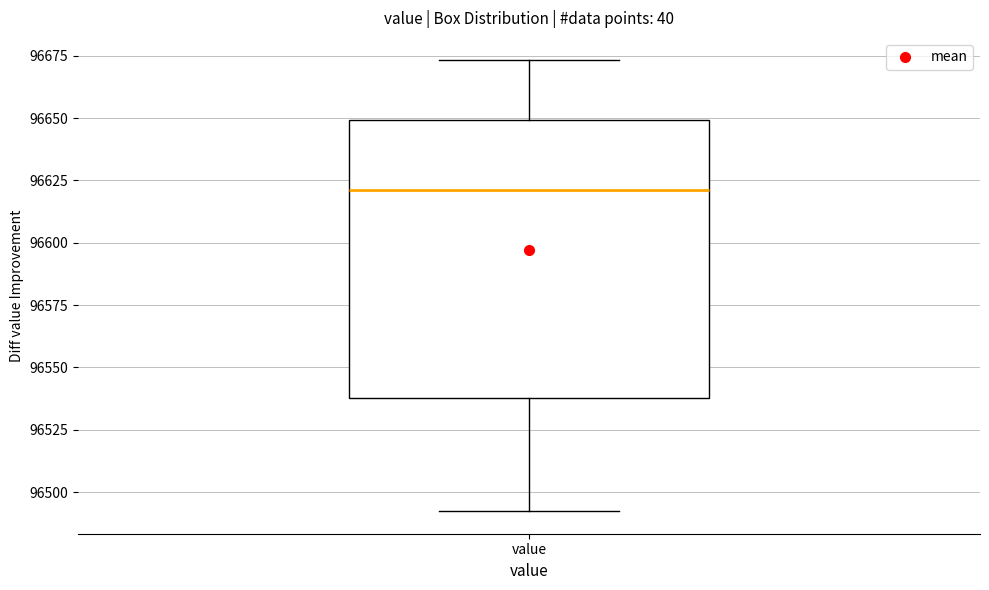

Where does the upper whisker of the box for value end on the y-axis? The values are not printed on the chart, so give them approximately, as read against the axis.

96675